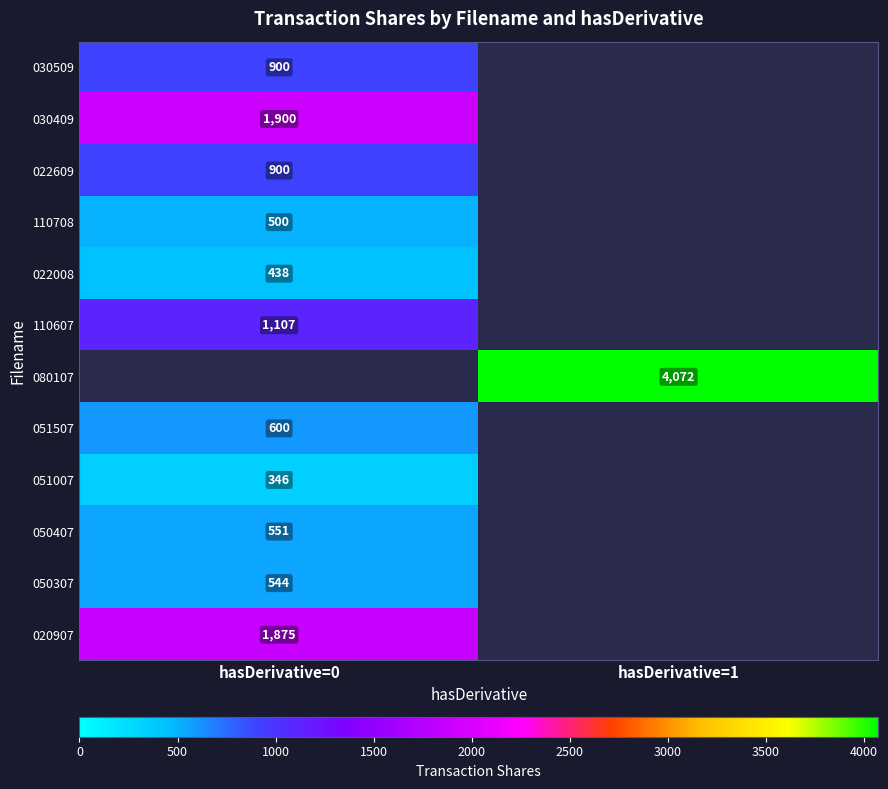

The 051007 series shows 500 at hasDerivative=0. True or false?

False